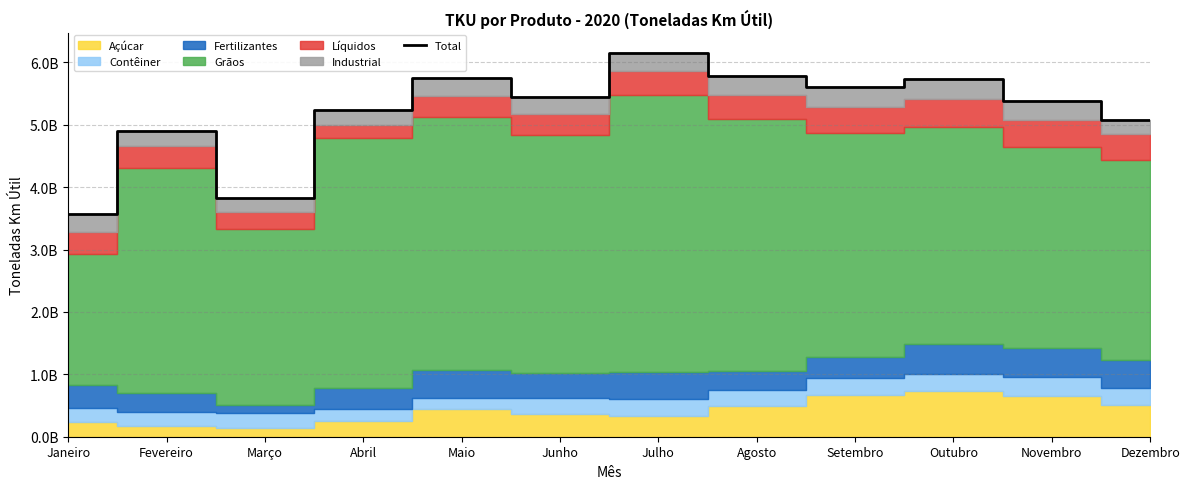

Is it true that the value at Fevereiro is 4909247069?

True